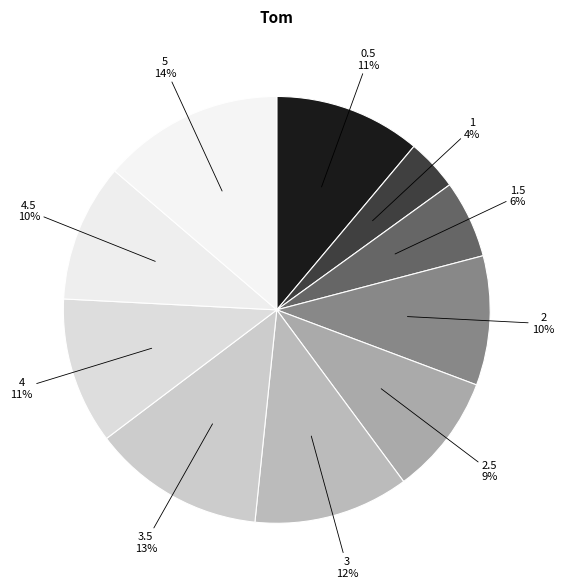

To the nearest percent, what is the combined percentage of 3 and 3.5?

25%